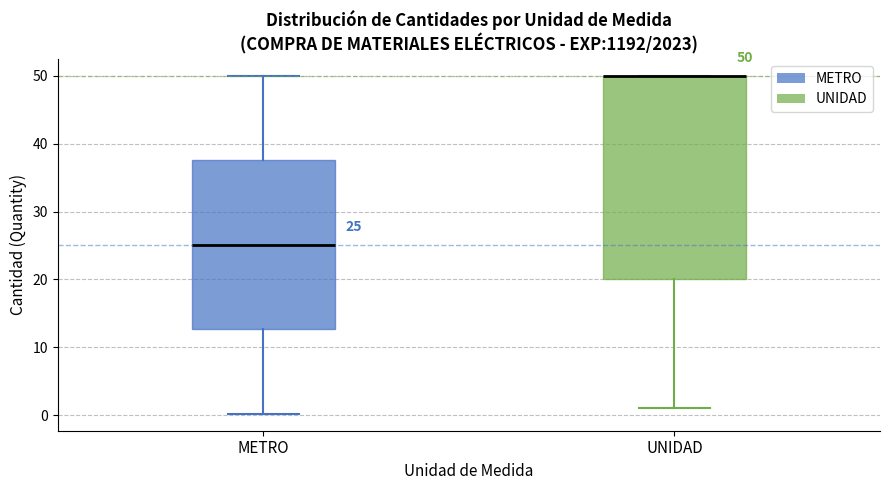

Which box is the tallest, from its lower edge to its upper edge?

UNIDAD